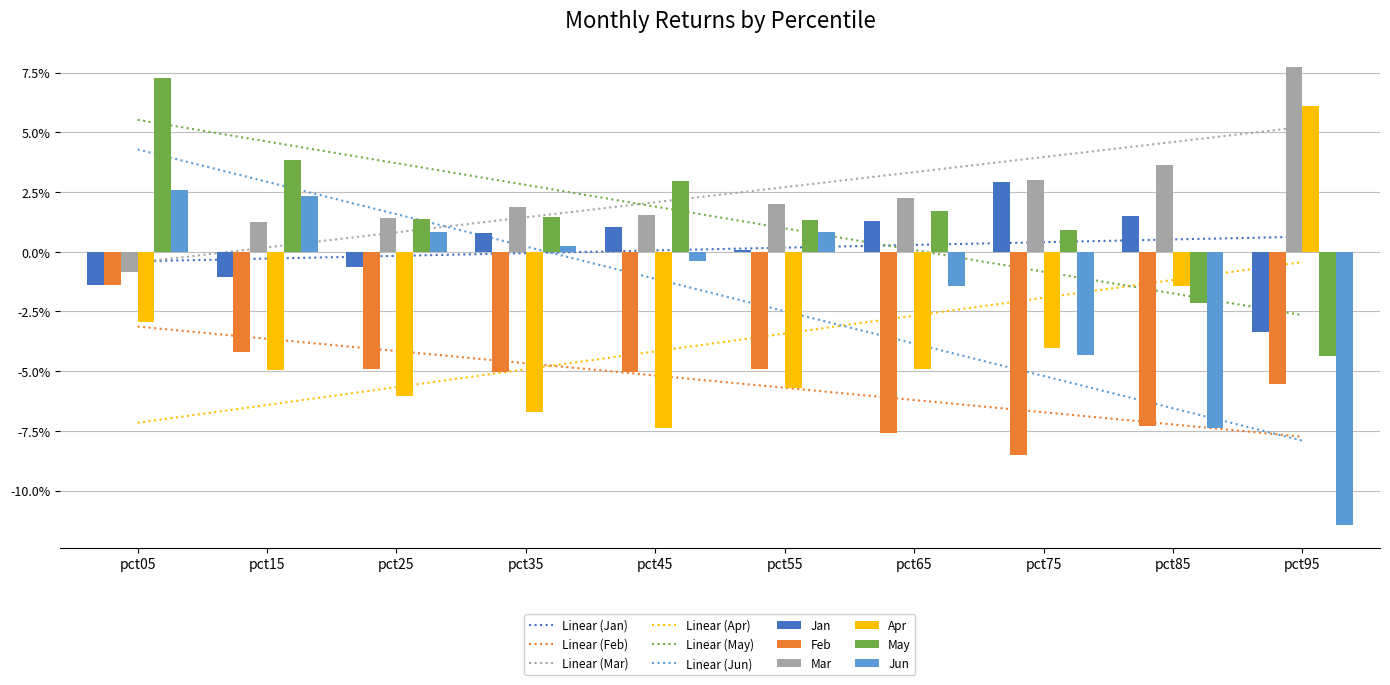

What are all the series names shown in the legend?

Jan, Feb, Mar, Apr, May, Jun